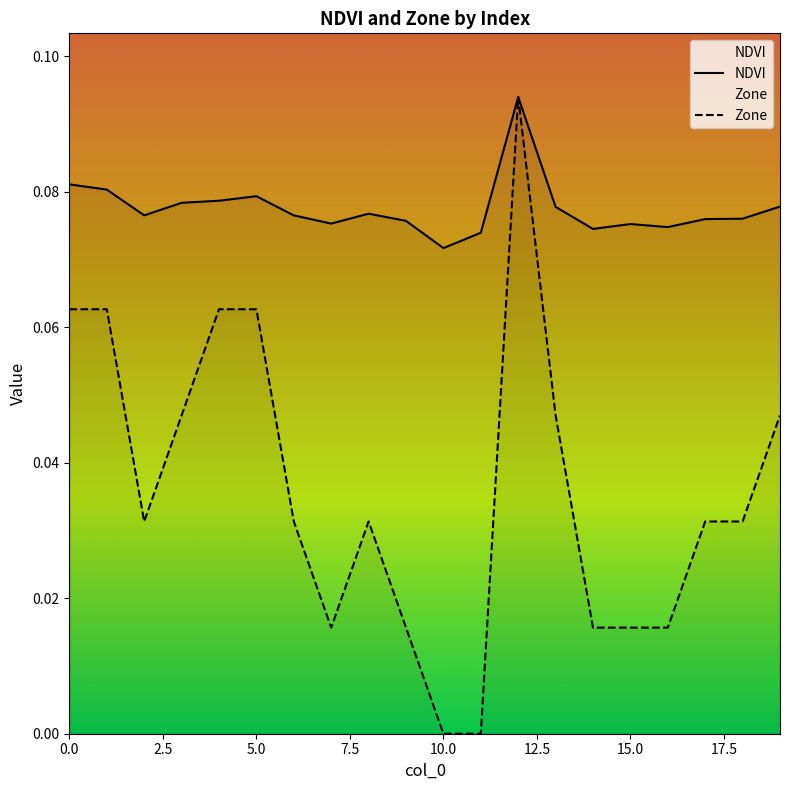

What is the maximum value shown in the chart?

0.1